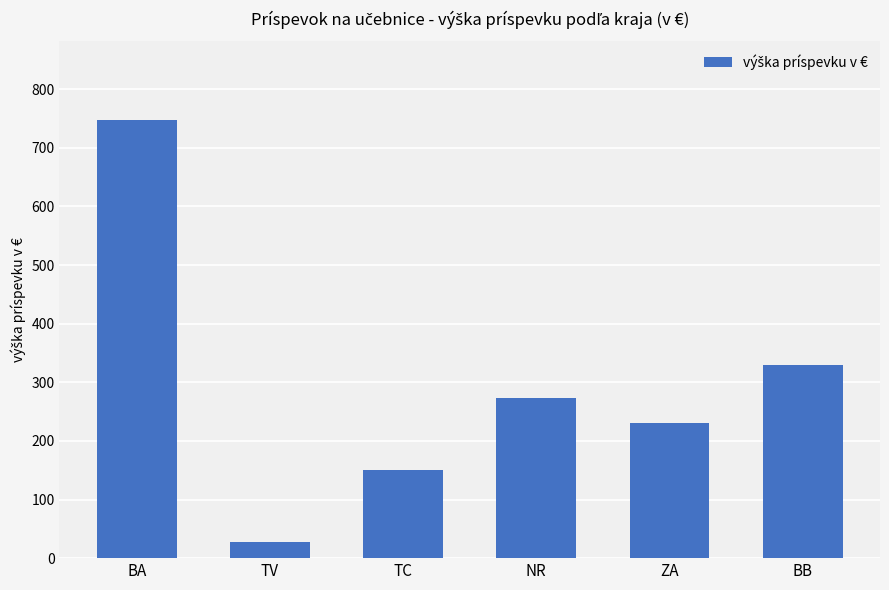

Reading left to right, list all the values displayed in this chart.

747	27	150	273	231	329